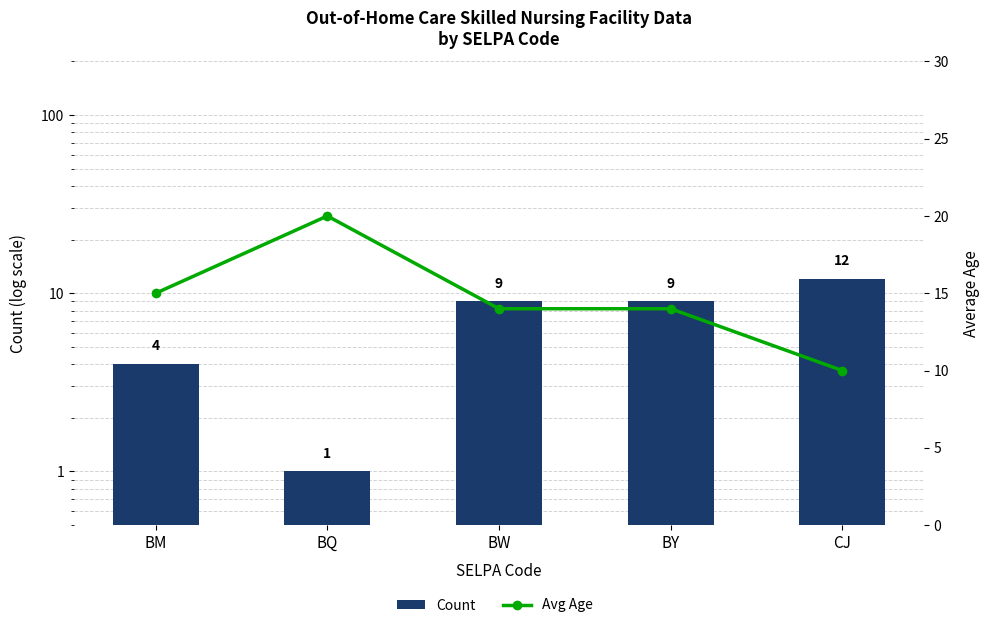

How many groups of bars are there?

5